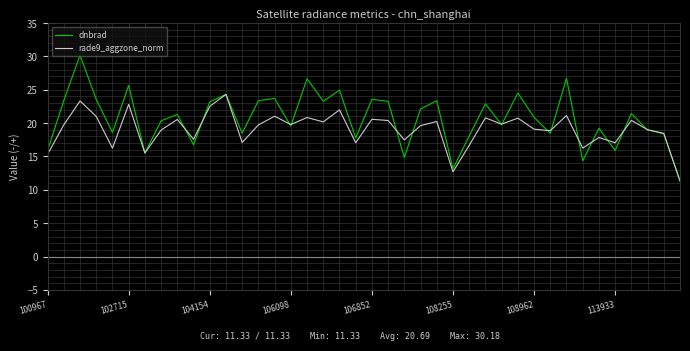

Which series has the widest spread of values?

dnbrad